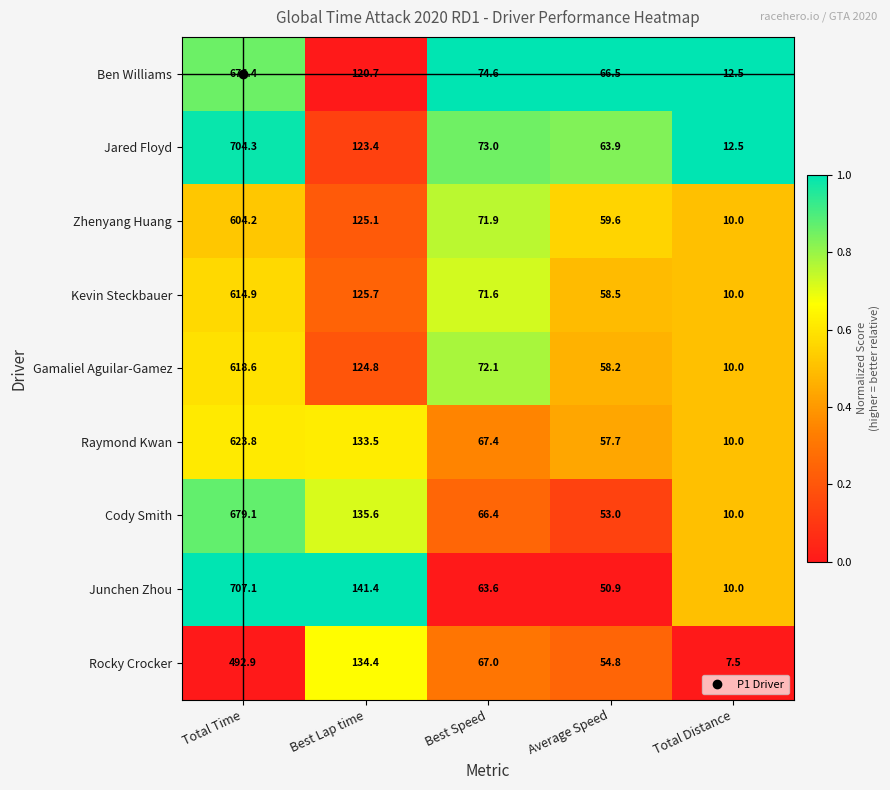

Which series has the widest spread of values?

Junchen Zhou